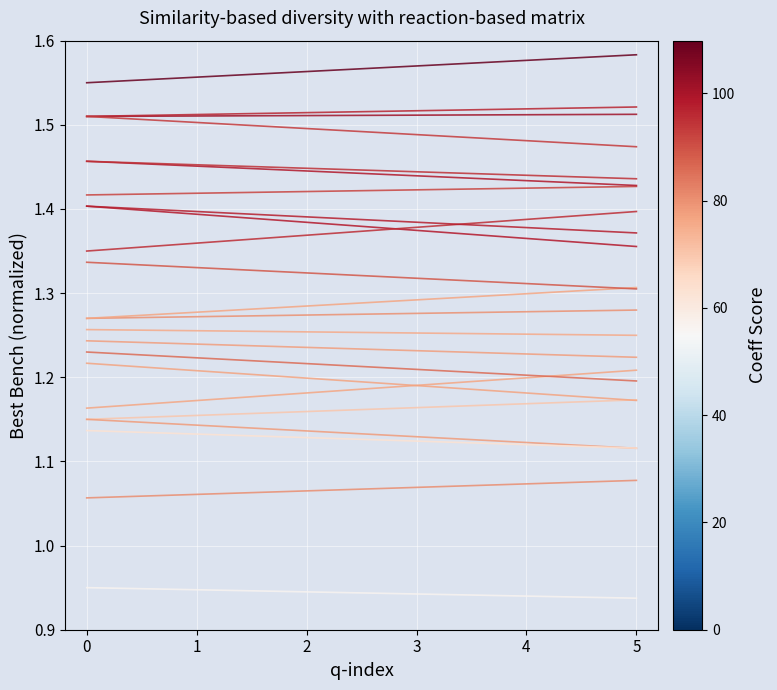

Is this an area chart (filled region under the line)?

No